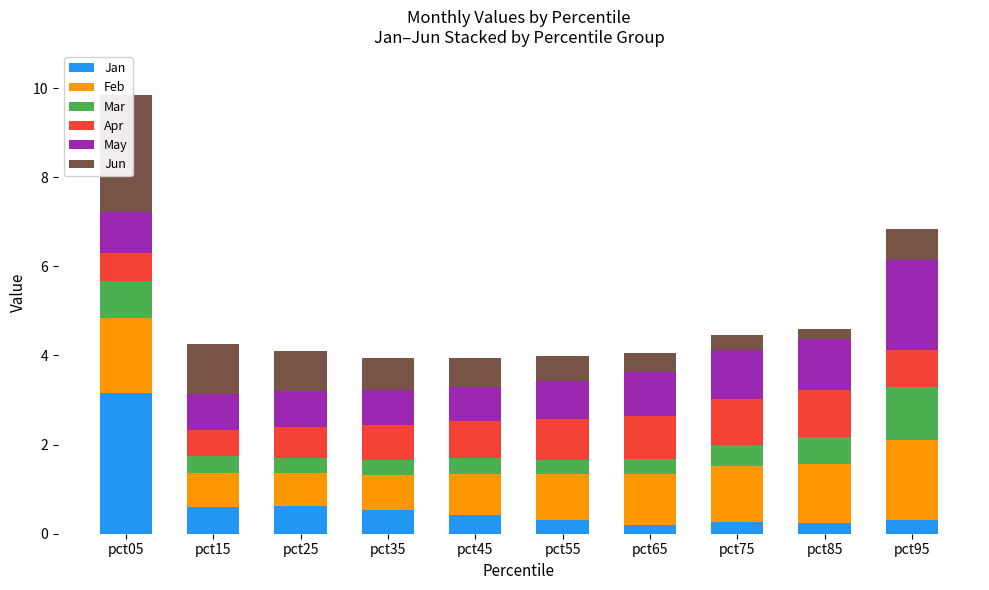

Which series changed the most between pct25 and pct65?

Jun